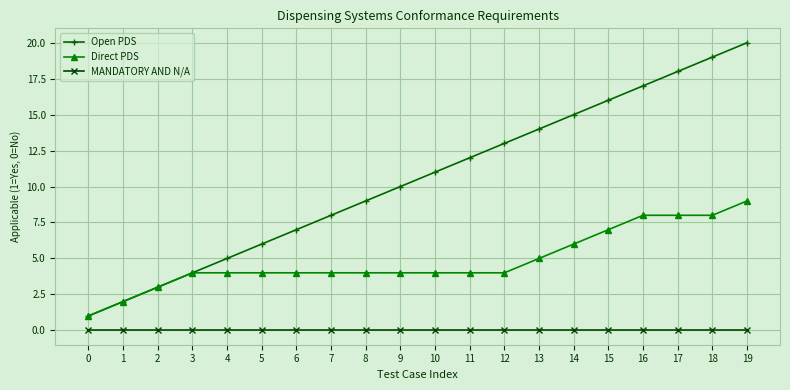

True or false: Direct PDS has a value of 3 at 2.

True